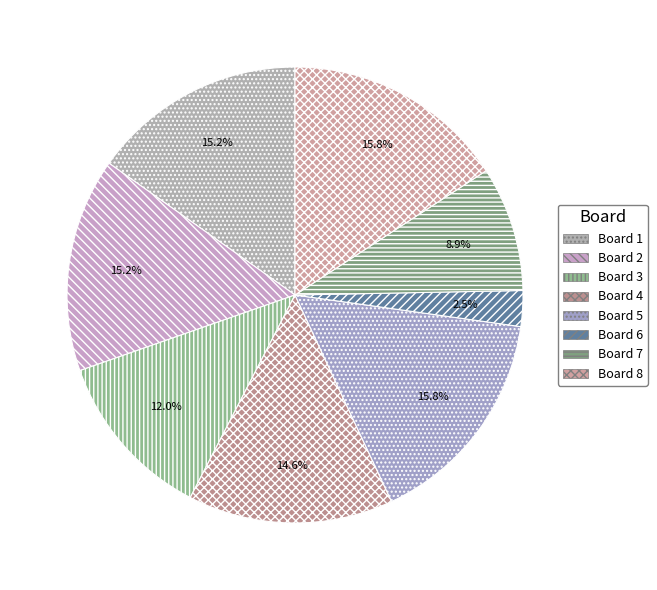

Which slice is the largest?

Board 5